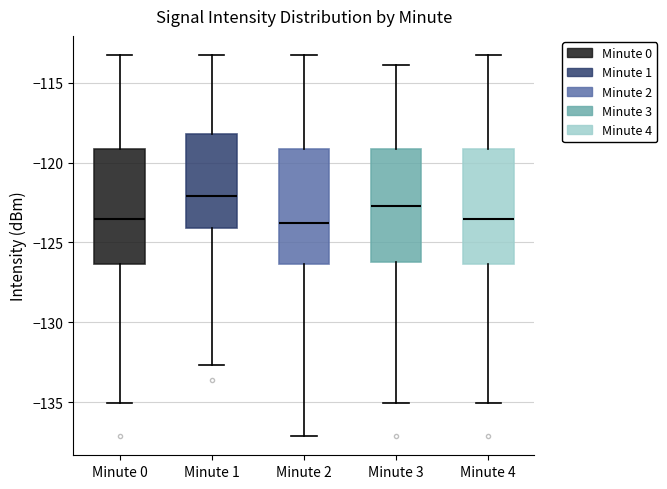

Reading left to right, read every box against the y-axis: the position of its median line, the range the box covers, and the ends of its whiskers. The values are not printed on the chart, so give them approximately, as read against the axis.

Minute 0: median -123.5, box -126.5 to -119.0, whiskers -135.0 to -113.5
Minute 1: median -122.0, box -124.0 to -118.0, whiskers -132.5 to -113.5
Minute 2: median -124.0, box -126.5 to -119.0, whiskers -137.0 to -113.5
Minute 3: median -122.5, box -126.0 to -119.0, whiskers -135.0 to -114.0
Minute 4: median -123.5, box -126.5 to -119.0, whiskers -135.0 to -113.5